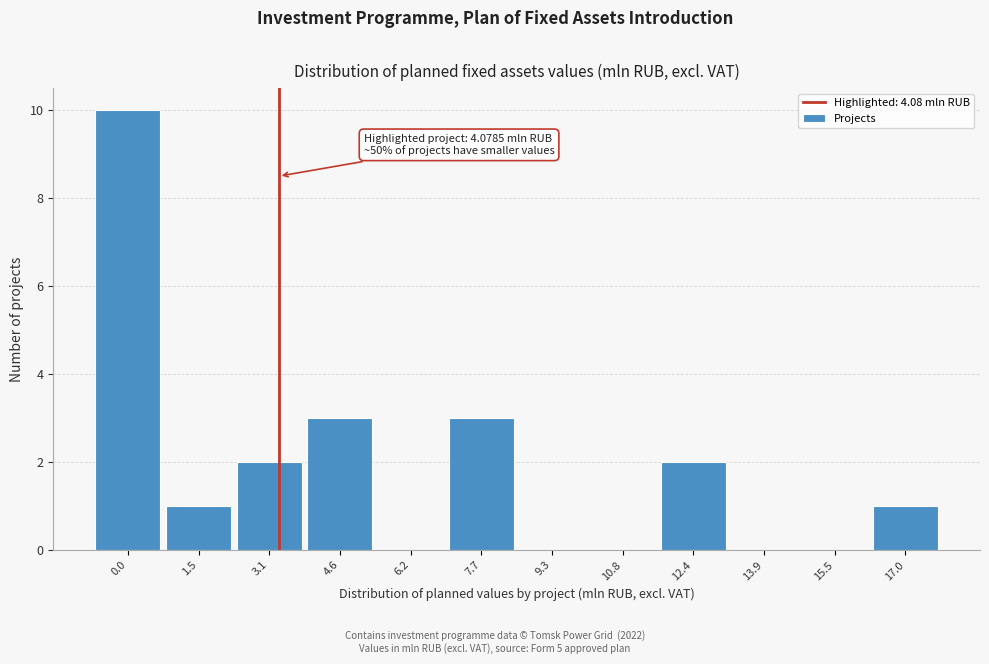

Reading left to right, transcribe all the data shown in this chart.

0.0=10	1.5=1	3.1=2	4.6=3	6.2=0	7.7=3	9.3=0	10.8=0	12.4=2	13.9=0	15.5=0	17.0=1